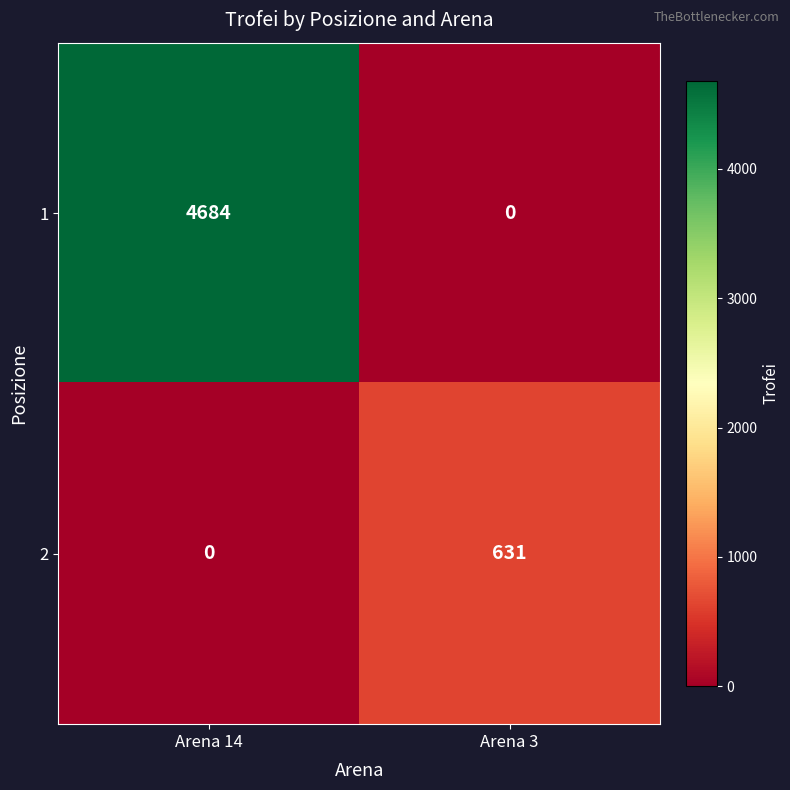

Between Arena 14 and Arena 3, which series saw the biggest shift?

1